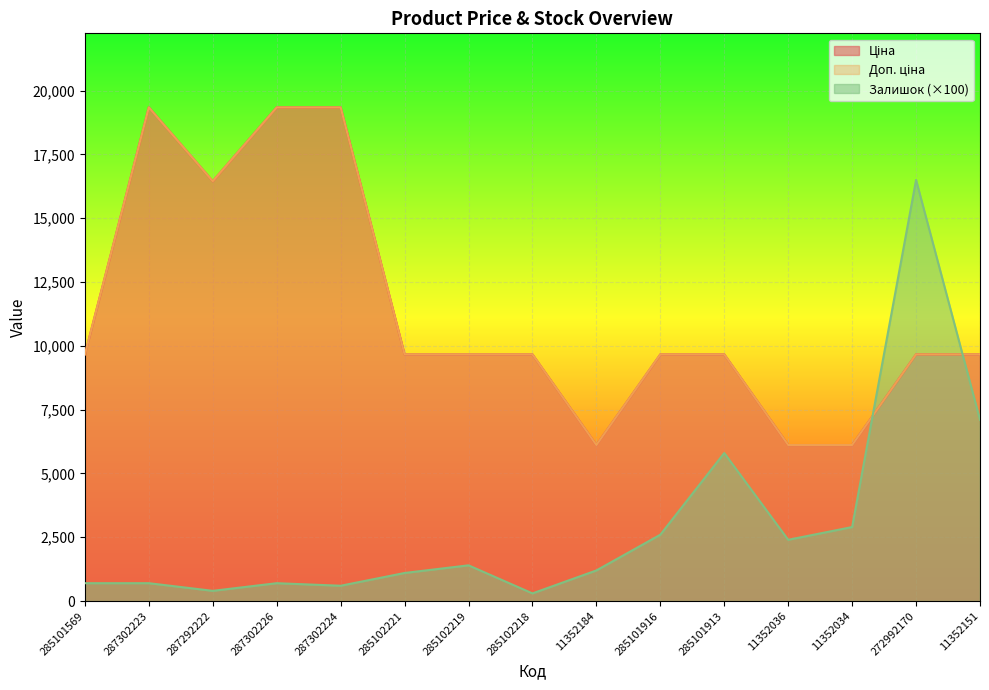

At which category does the chart reach its peak across all series?

287302223